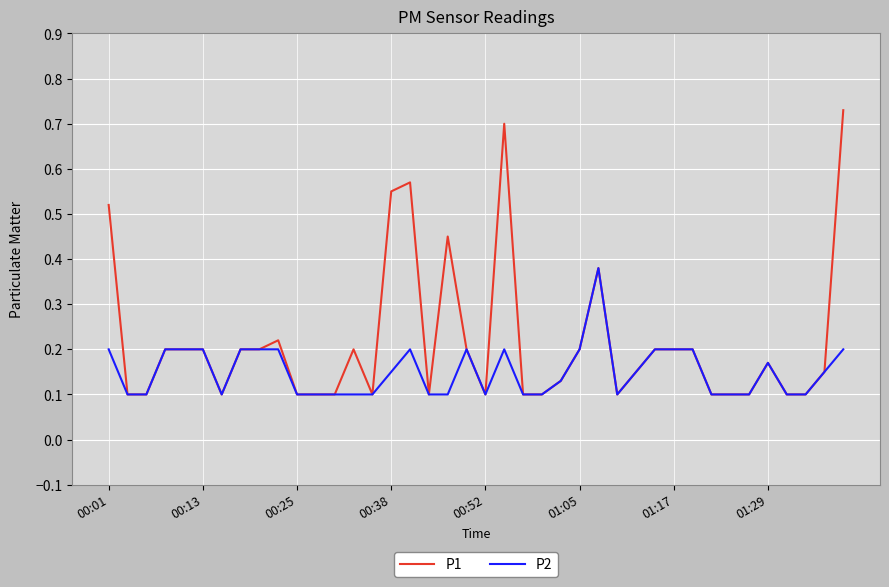

Which series has the largest total across all categories?

P1